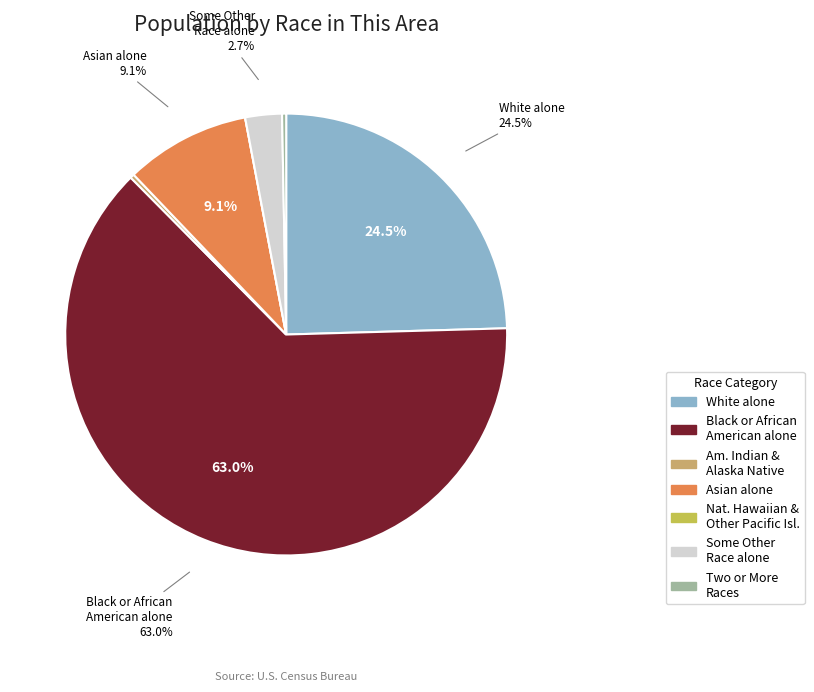

Is there any slice that represents more than half of the pie?

Yes